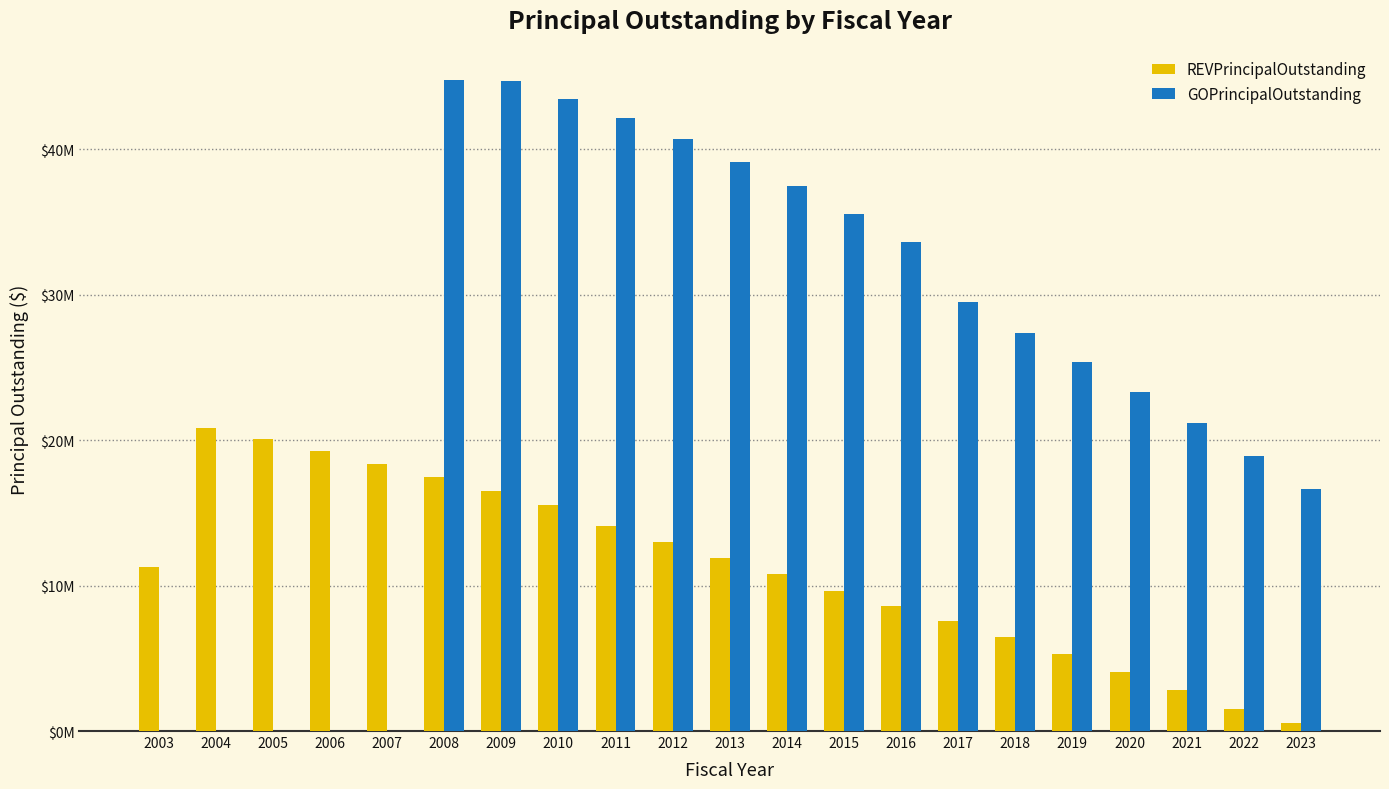

Where is GOPrincipalOutstanding nearest to the value 22382500?

2020